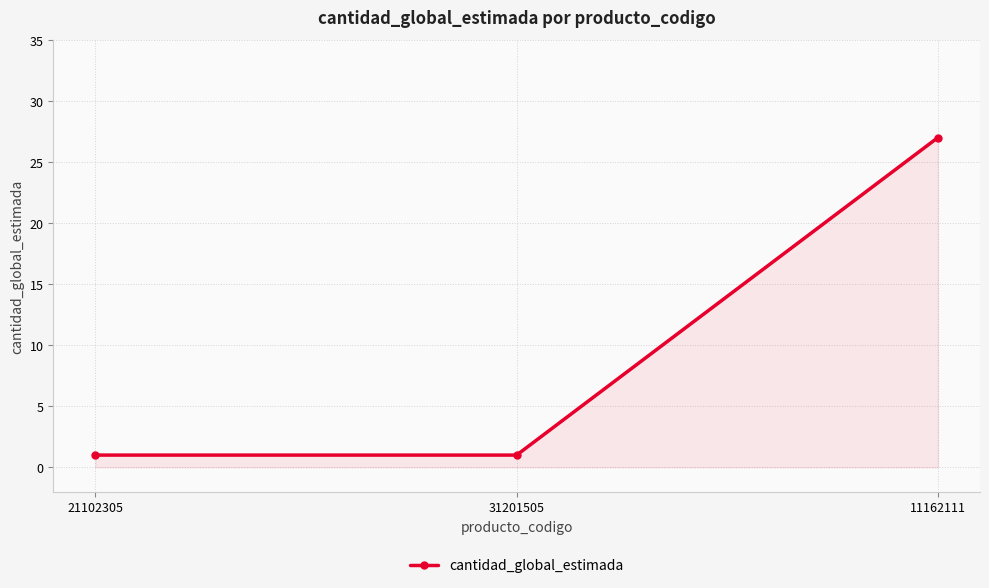

At which category does the chart reach its peak across all series?

11162111